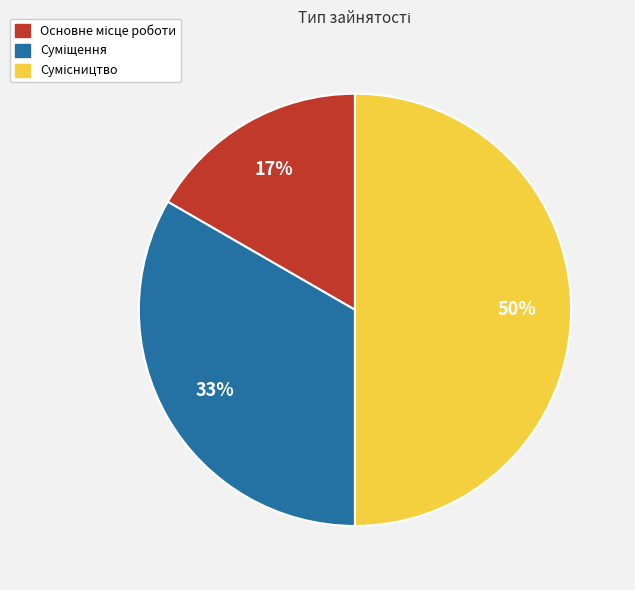

To the nearest percent, what is the difference between the largest and smallest slice percentages?

33%